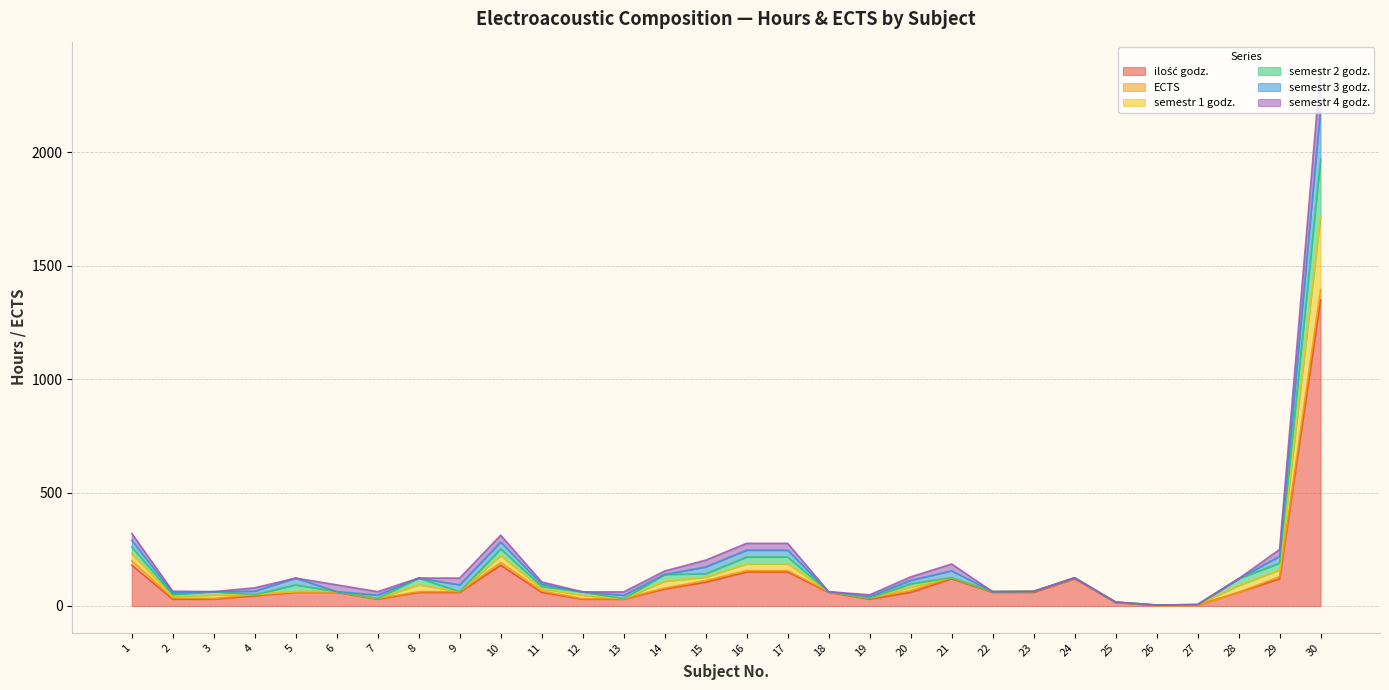

True or false: ilość godz. has more than 2 interior local peaks.

True